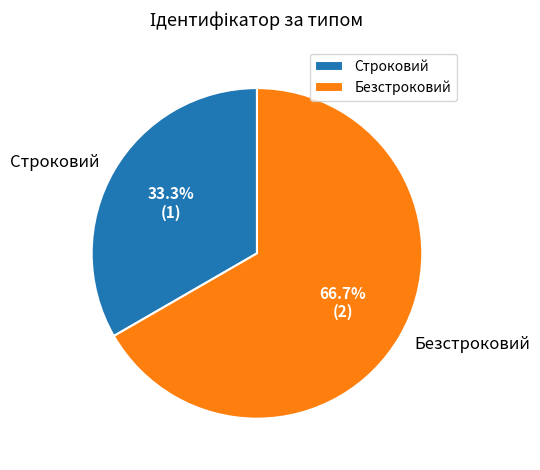

Rank the categories by value from lowest to highest.

Строковий, Безстроковий